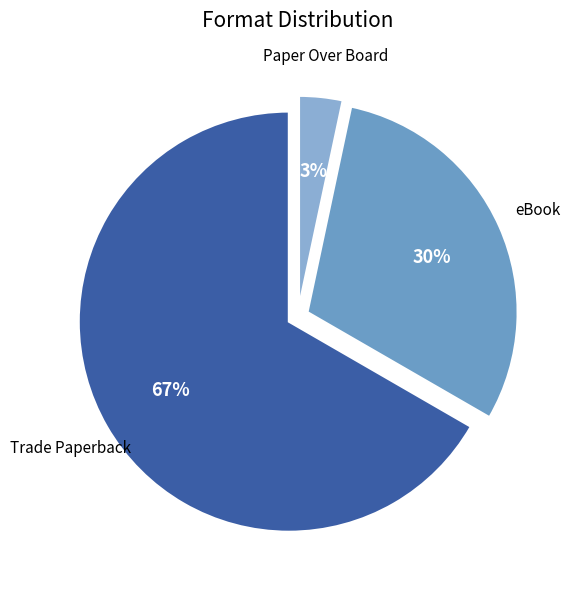

Which has a higher value, eBook or Paper Over Board?

eBook